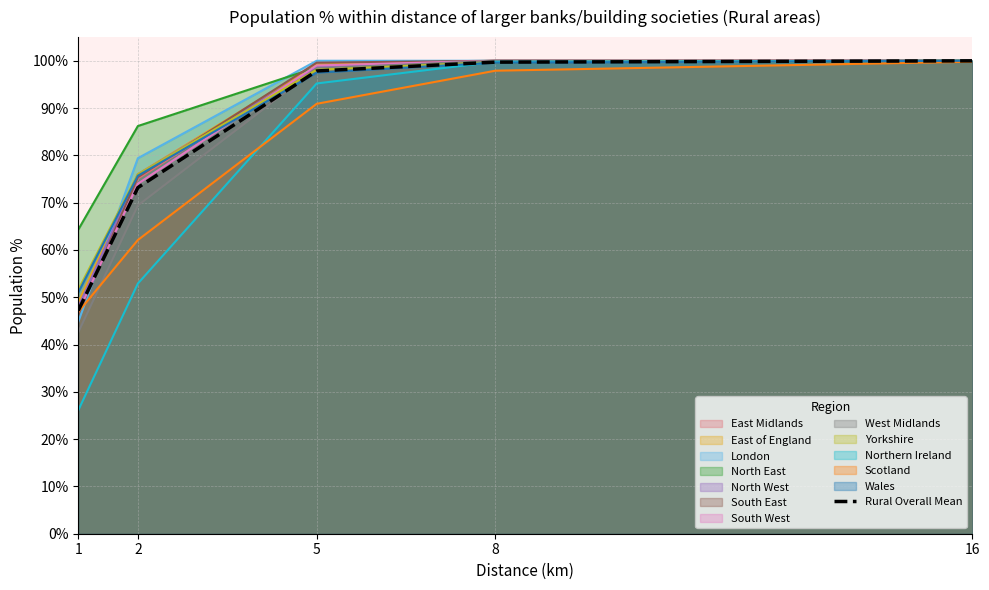

Between 2 and 5, which is larger?

5